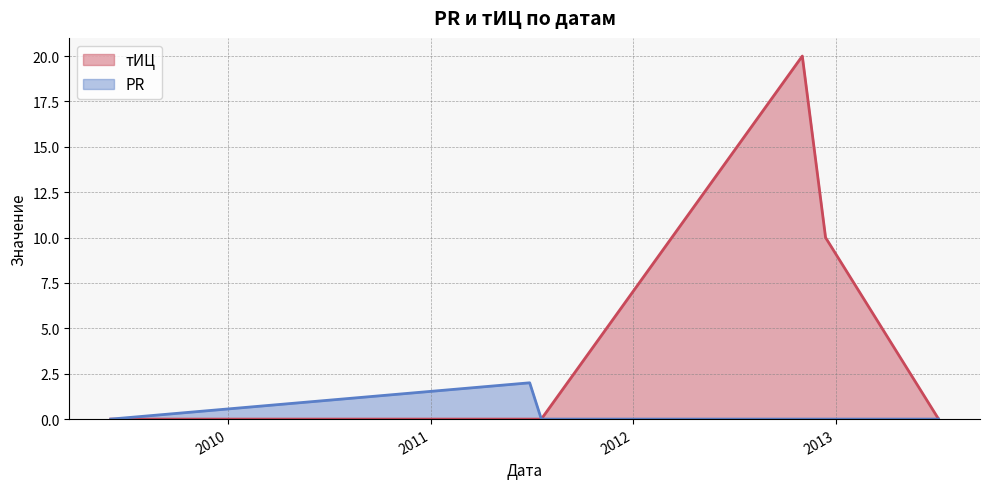

Count the тИЦ values in the range 0 to 10.

5